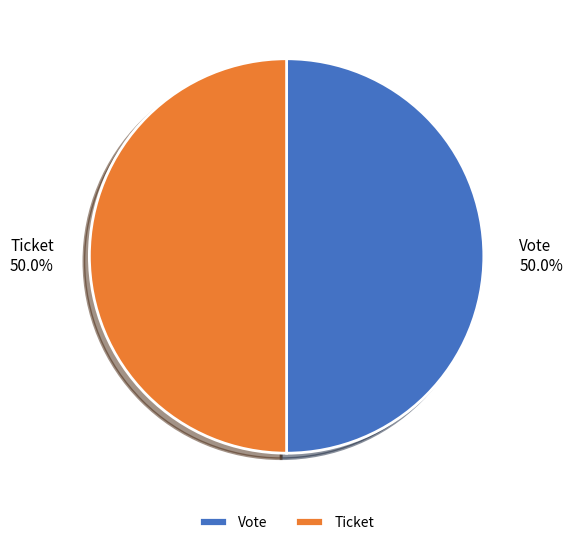

Approximately how many times larger is the value at Vote compared to Ticket?

1.0